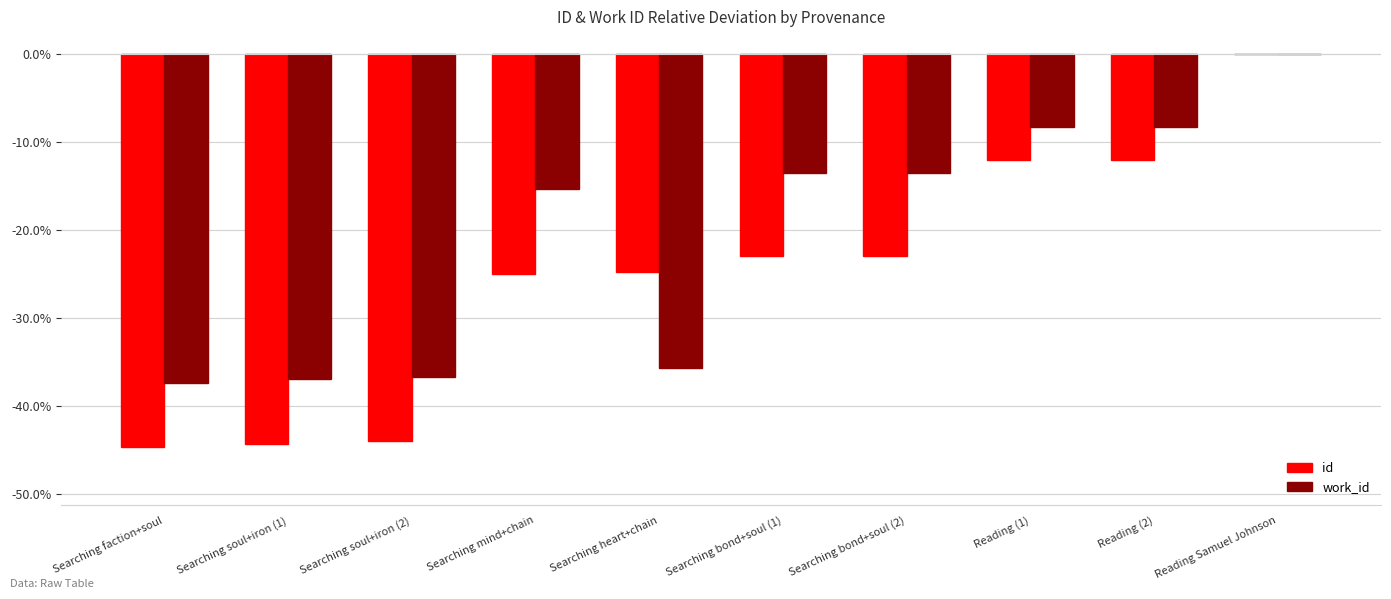

What is the sum of the work_id values at Searching mind+chain and Searching soul+iron (1)?

-52.3